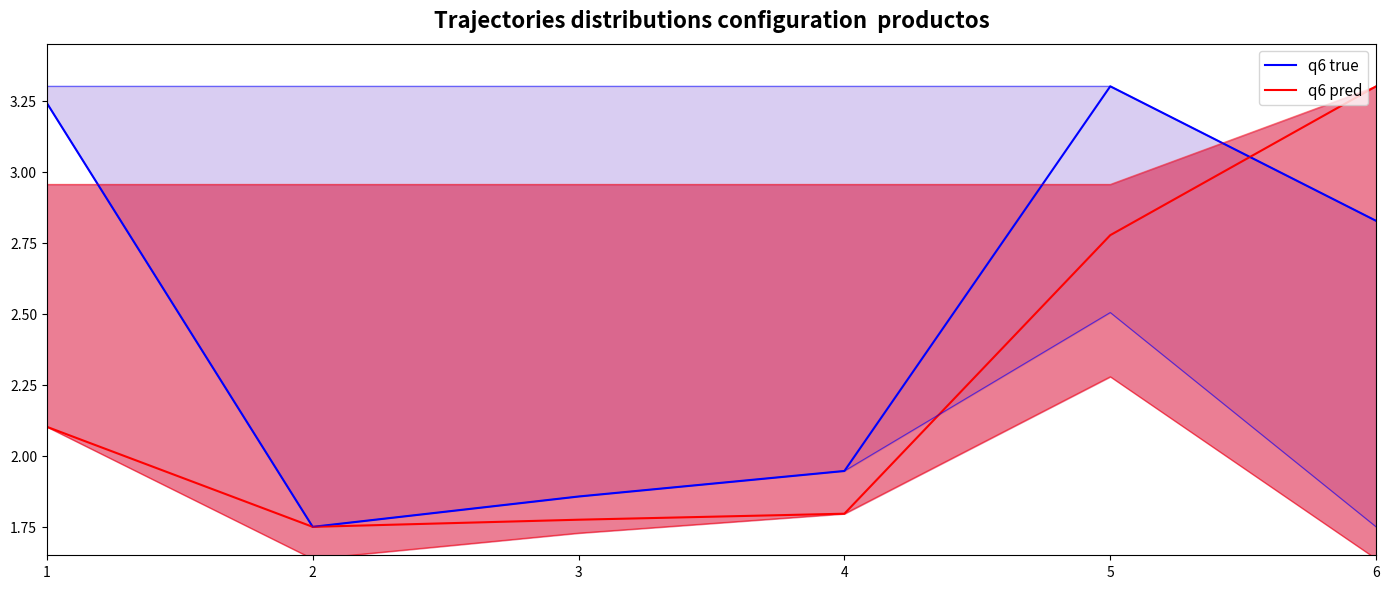

Is it true that q6 pred equals 1.8 at 3?

True